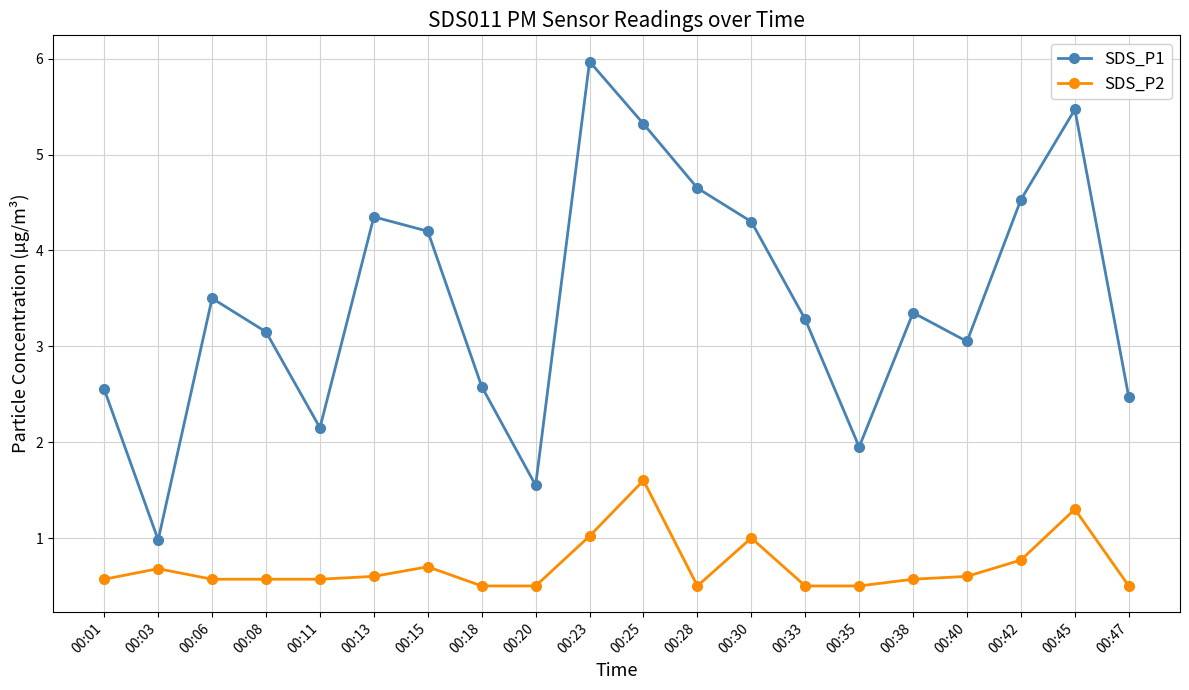

Where does the SDS_P1 series first go above 3?

00:06